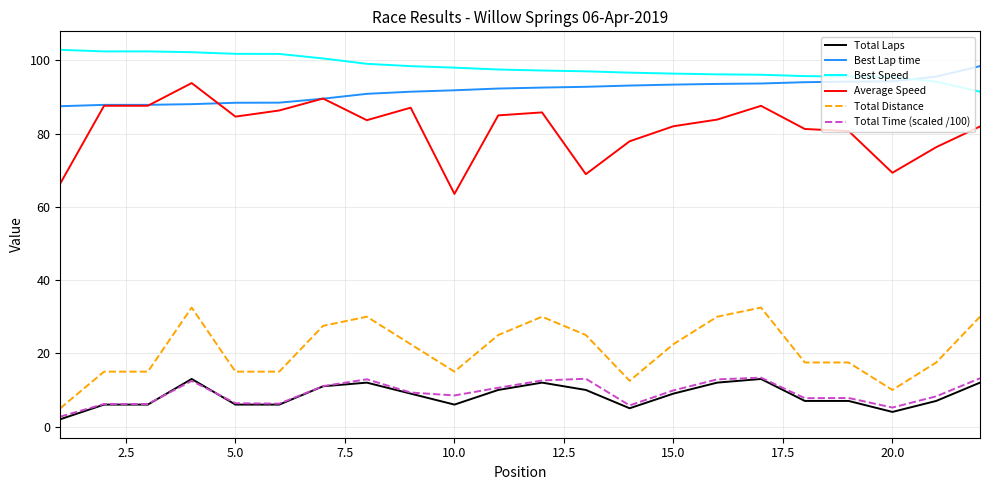

What are all the series names shown in the legend?

Total Laps, Best Lap time, Best Speed, Average Speed, Total Distance, Total Time (scaled /100)